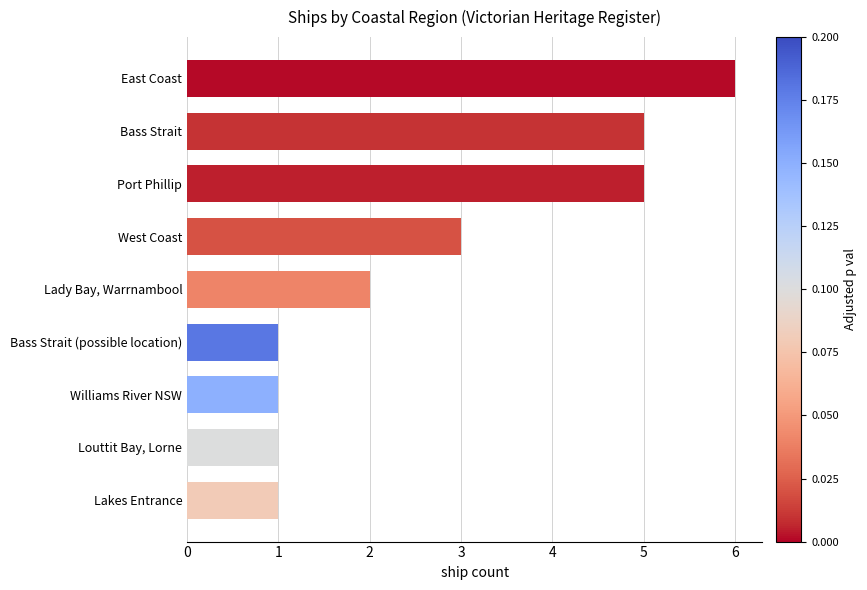

Are the bars grouped side by side (vs. stacked)?

No